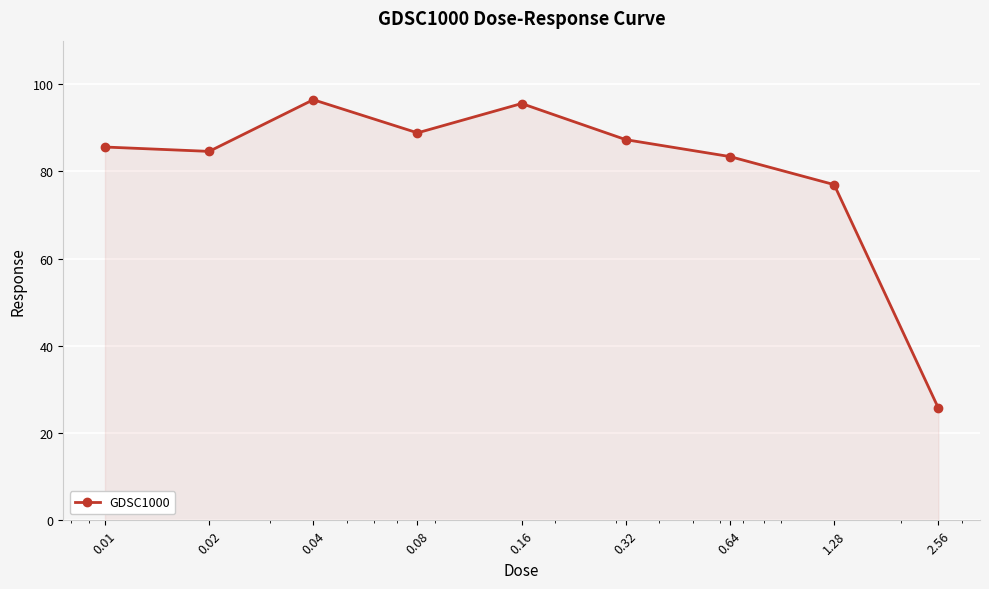

Reading left to right, extract all data points from this chart.

85.6	84.6	96.5	88.9	95.6	87.3	83.4	77.0	25.7